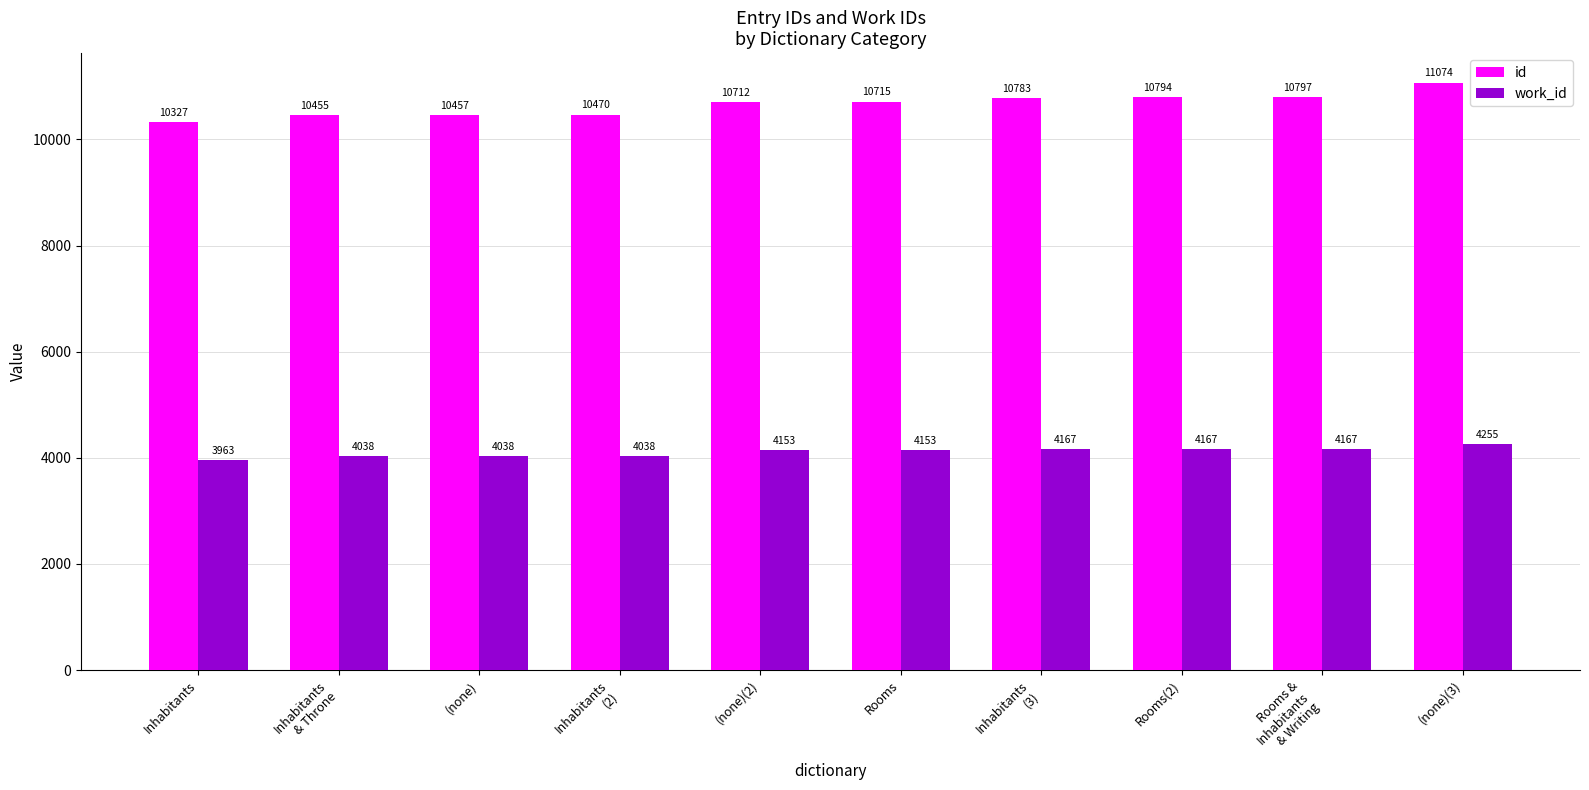

Which series has the largest range (max minus min)?

id